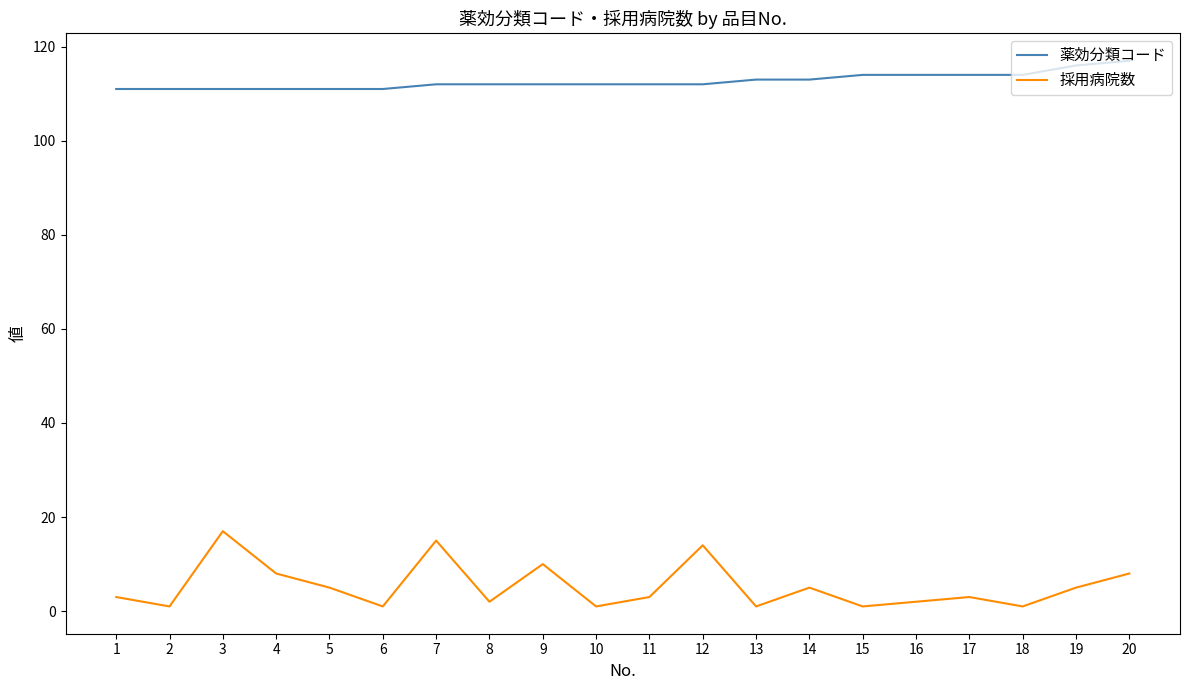

True or false: 採用病院数 and 薬効分類コード intersect in this chart.

False